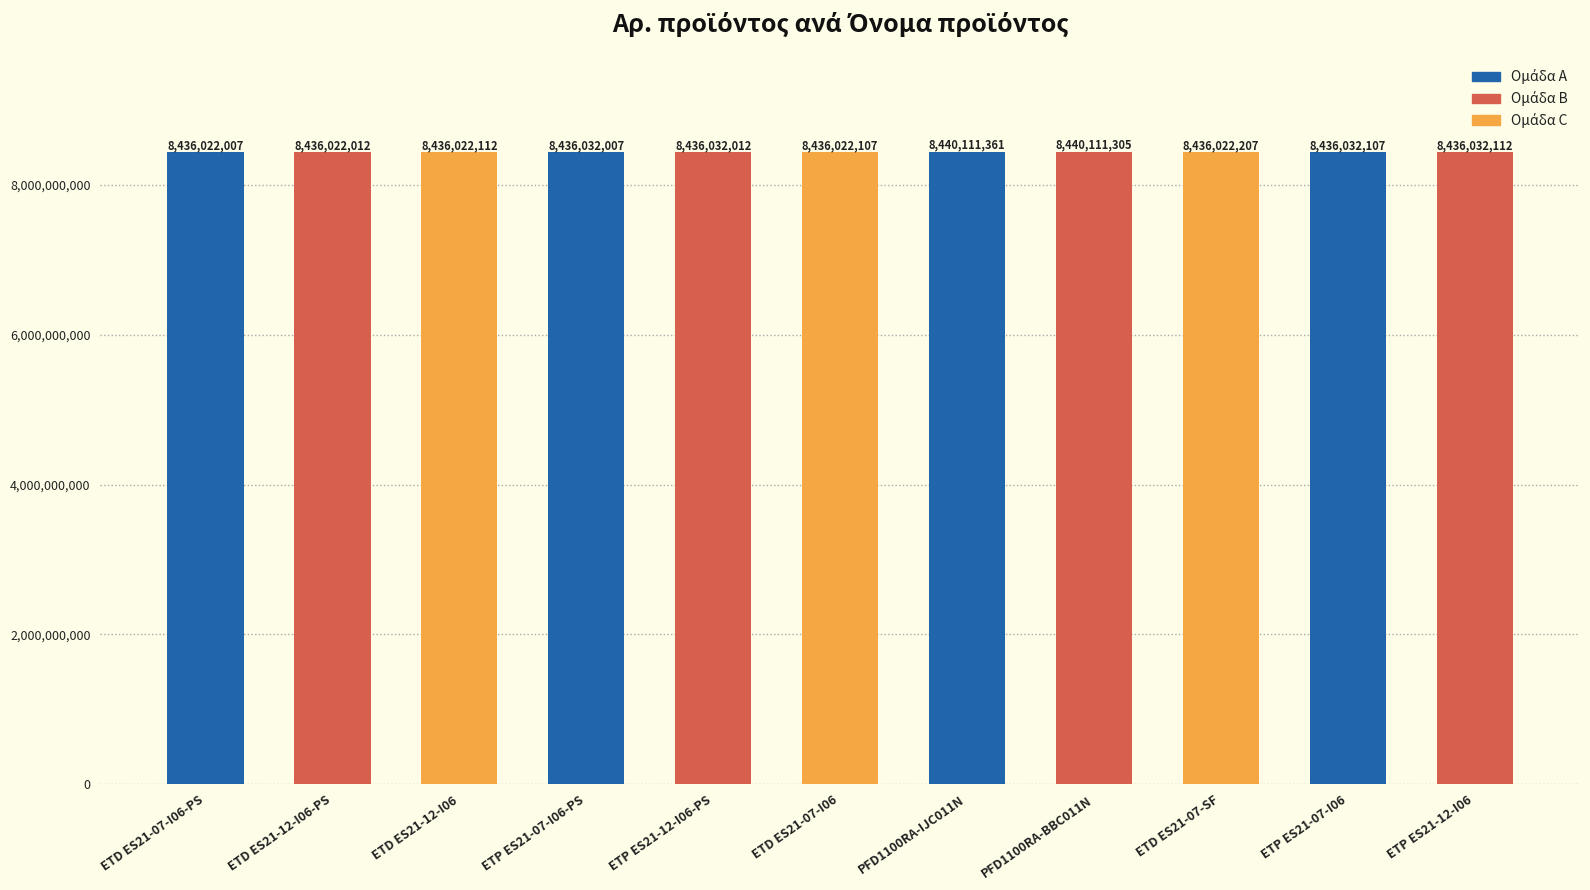

Count the number of categories in the chart.

11